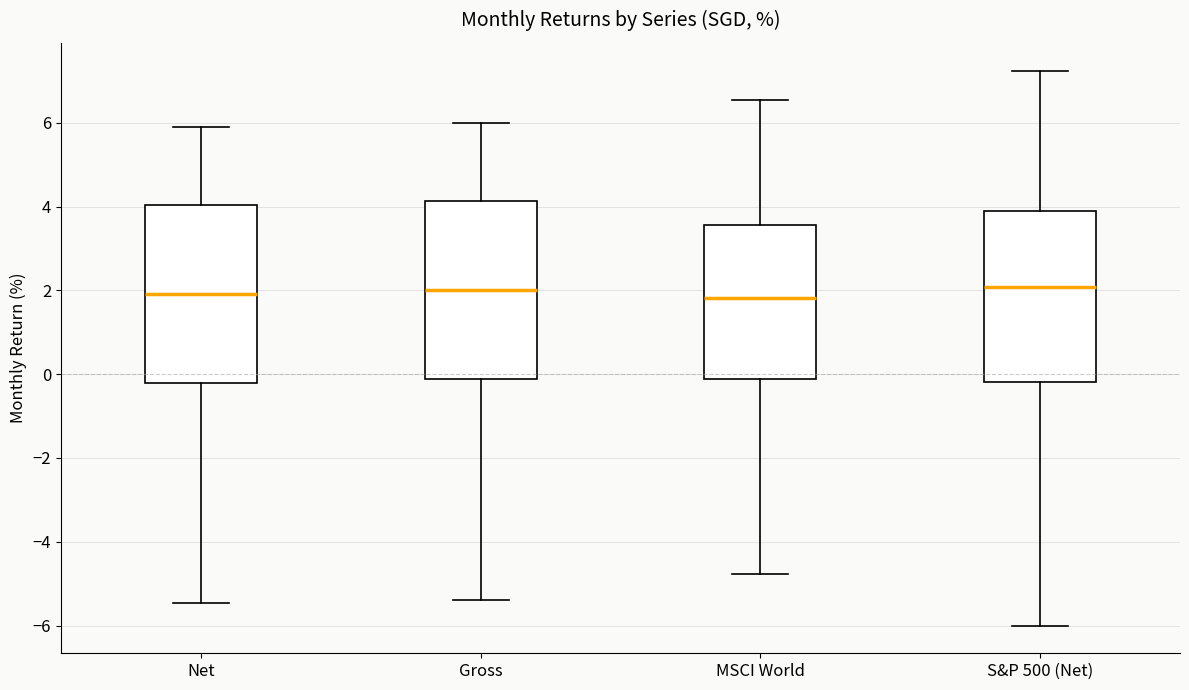

Where does the lower whisker of the box for MSCI World end on the y-axis? The values are not printed on the chart, so give them approximately, as read against the axis.

-4.8